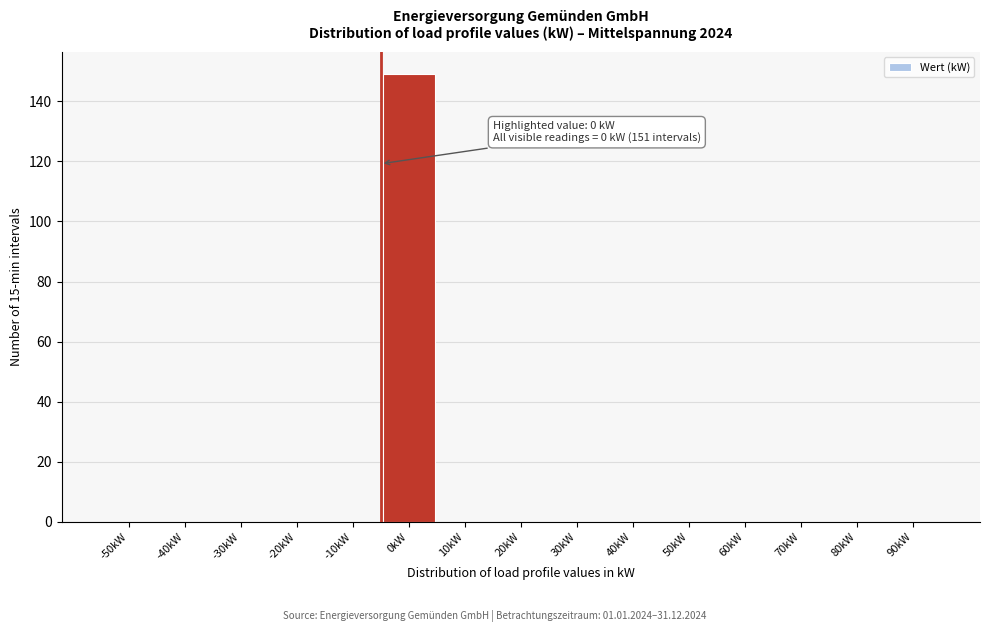

Reading left to right, extract all data points from this chart.

-50kW=0	-40kW=0	-30kW=0	-20kW=0	-10kW=0	0kW=149	10kW=0	20kW=0	30kW=0	40kW=0	50kW=0	60kW=0	70kW=0	80kW=0	90kW=0